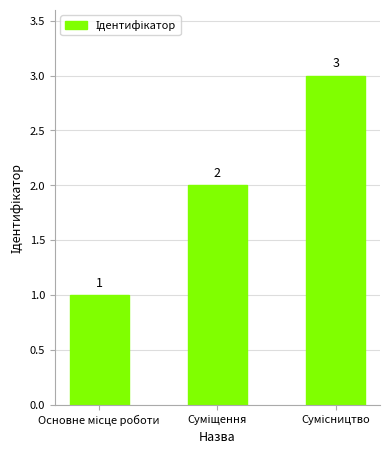

What is the difference between the maximum and minimum values?

2